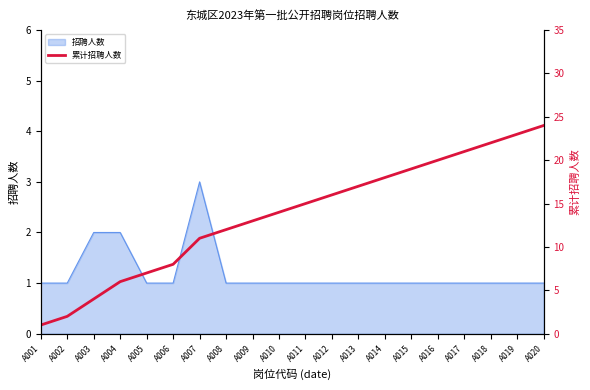

What is the sum of the values at A007 and A017?

32